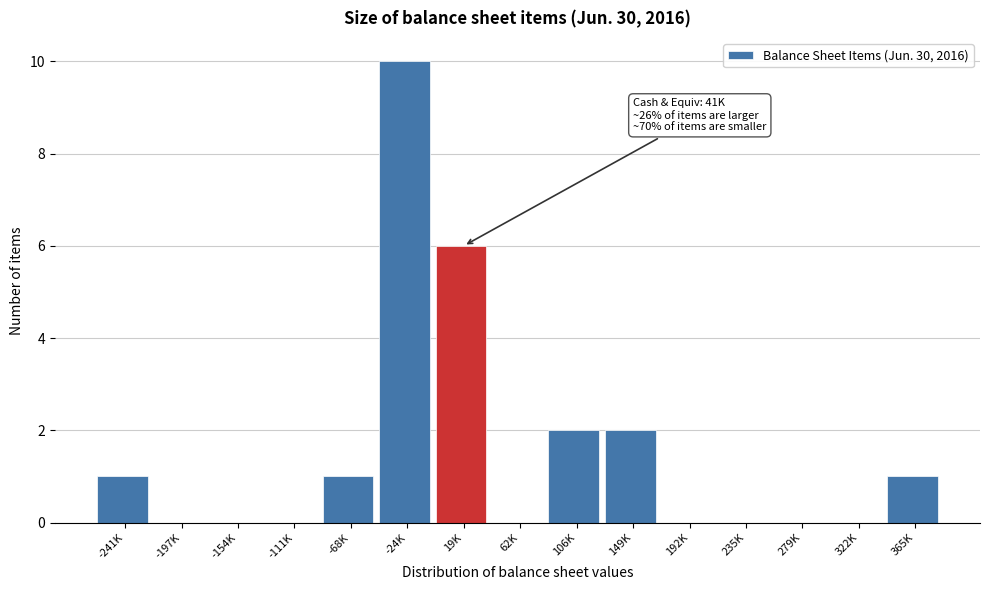

Reading right to left, transcribe all the data shown in this chart.

365K=1	322K=0	279K=0	235K=0	192K=0	149K=2	106K=2	62K=0	19K=6	-24K=10	-68K=1	-111K=0	-154K=0	-197K=0	-241K=1